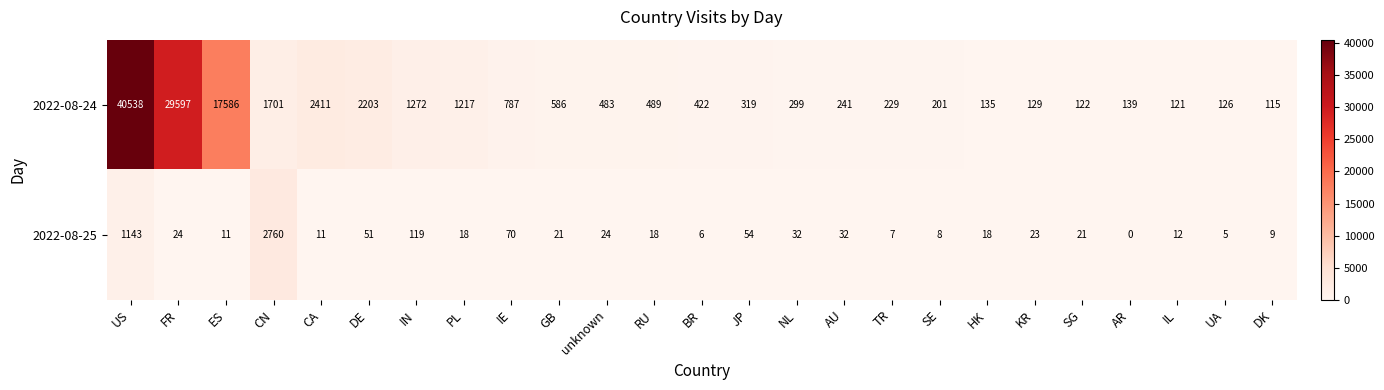

Between JP and DK, which series saw the biggest shift?

2022-08-24